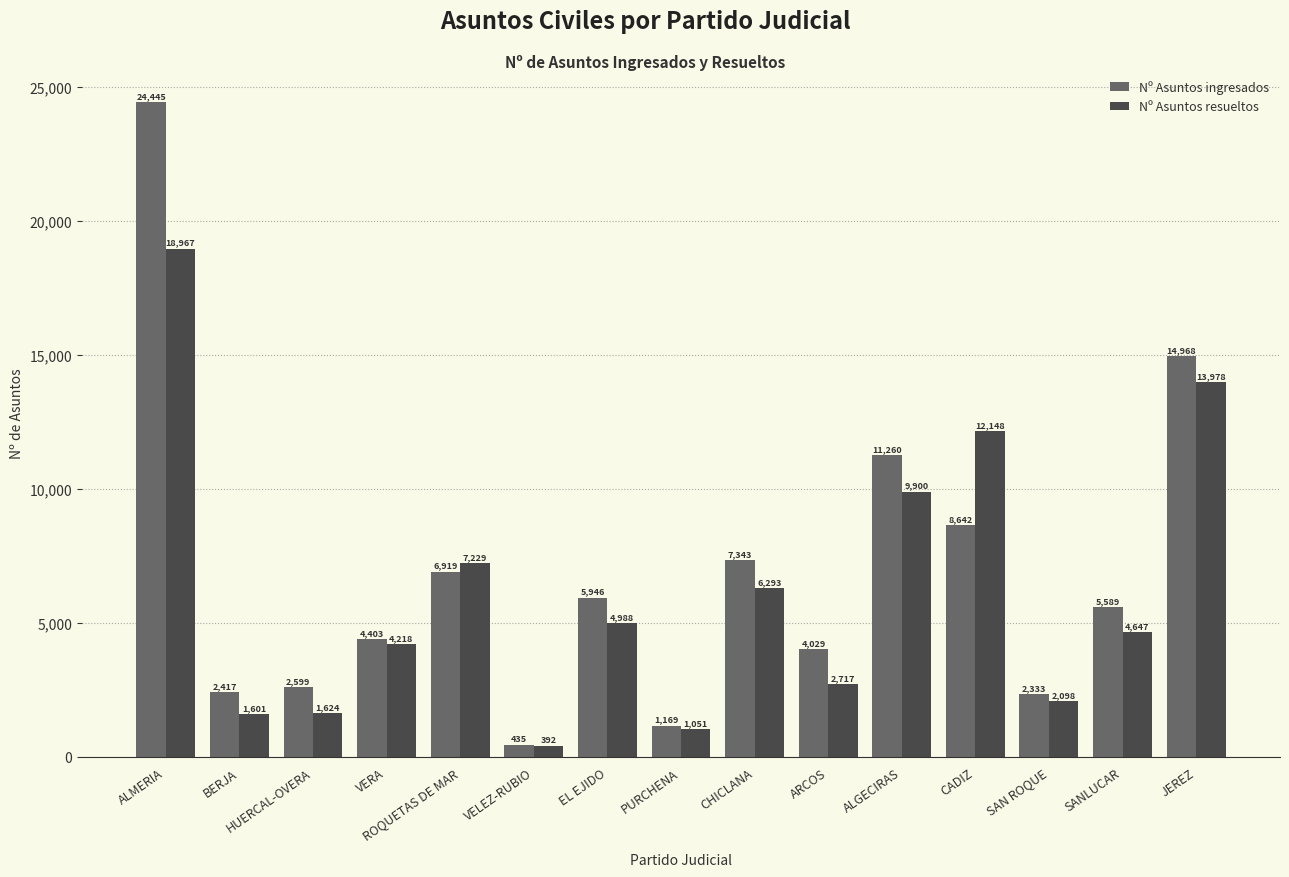

Which series has the widest spread of values?

Nº Asuntos ingresados